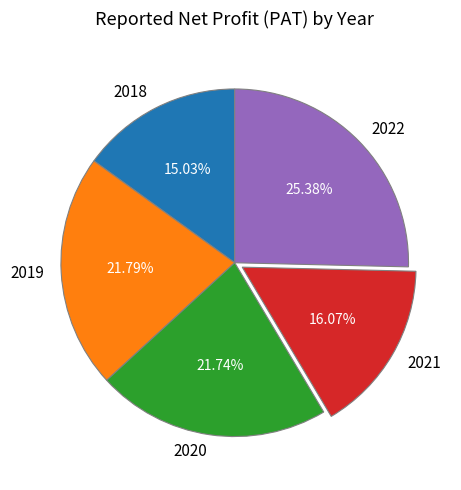

Is there any slice that represents more than half of the pie?

No